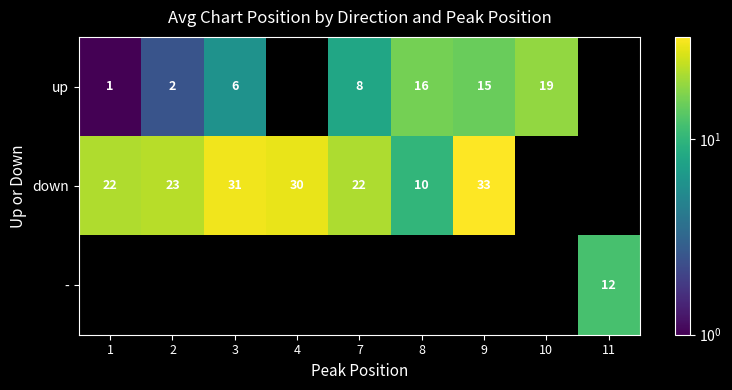

What is the sum of the up values at 8 and 2?

18